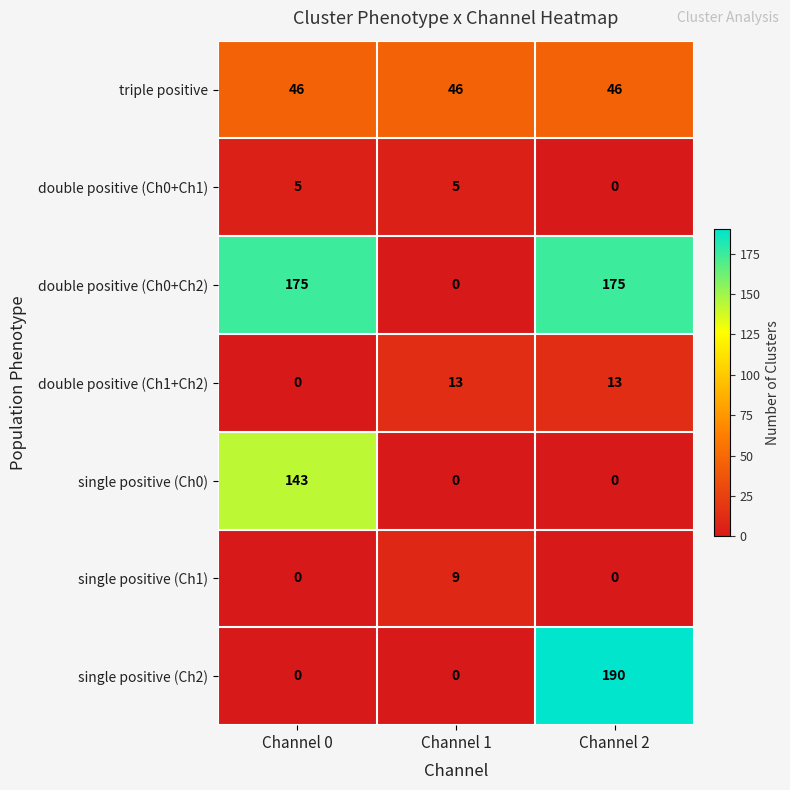

Which label corresponds to the largest value in the chart?

Channel 2